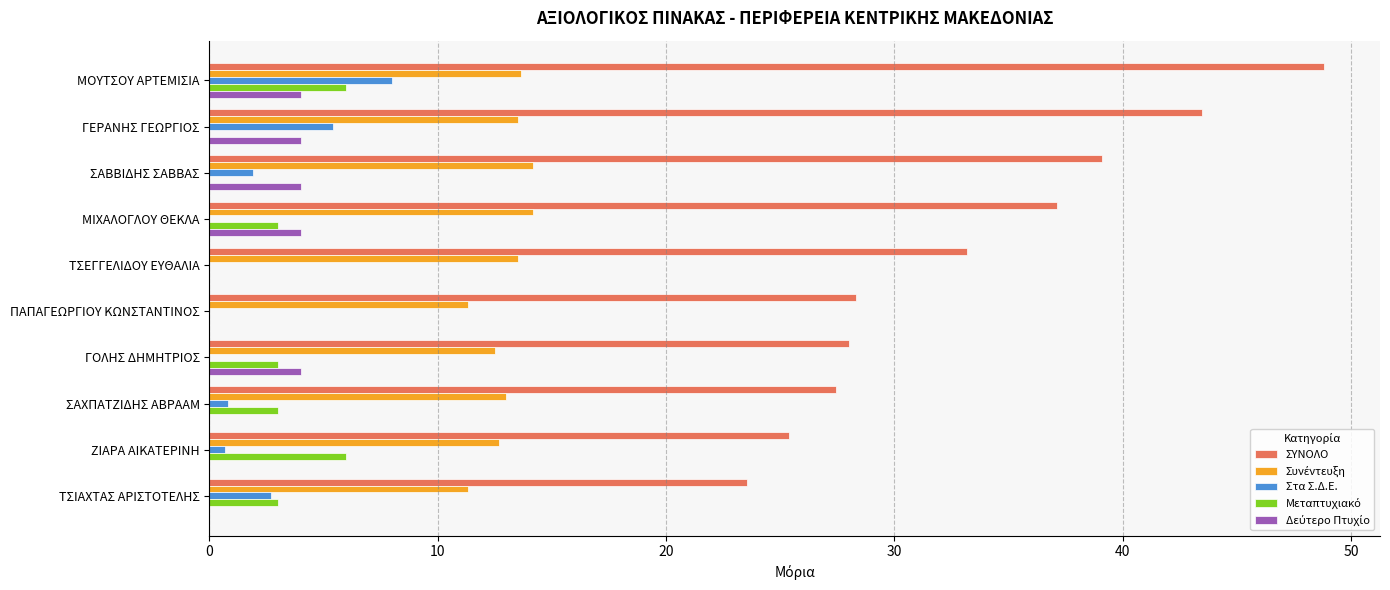

The value of ΣΥΝΟΛΟ at ΖΙΑΡΑ ΑΙΚΑΤΕΡΙΝΗ is 13.3. True or false?

False